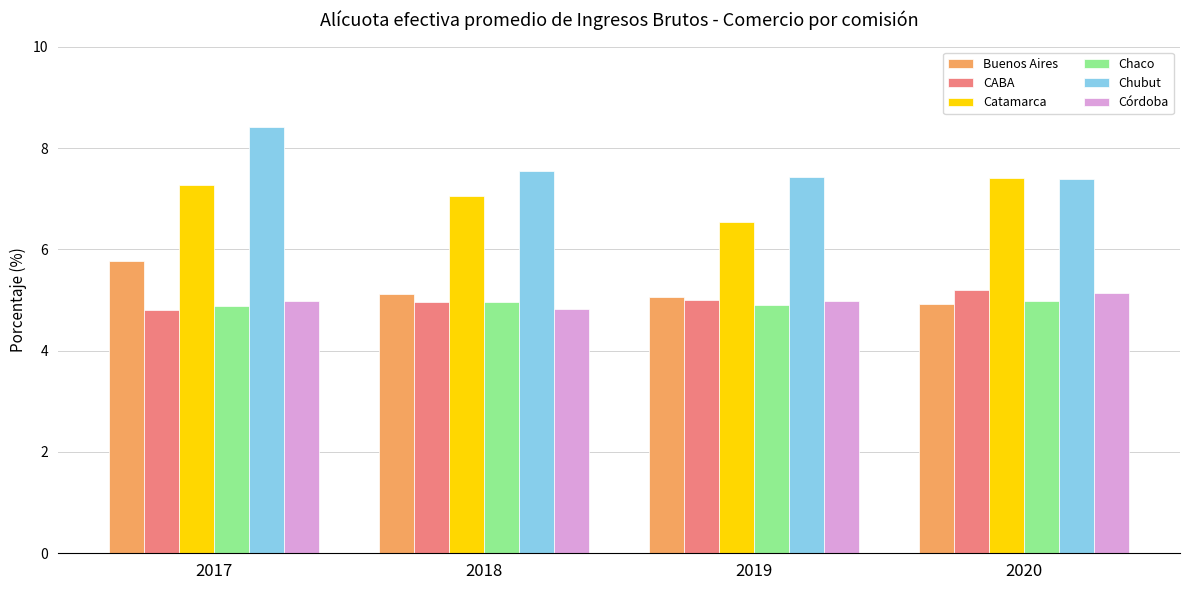

What value does the Chubut series have at 2017?

8.4